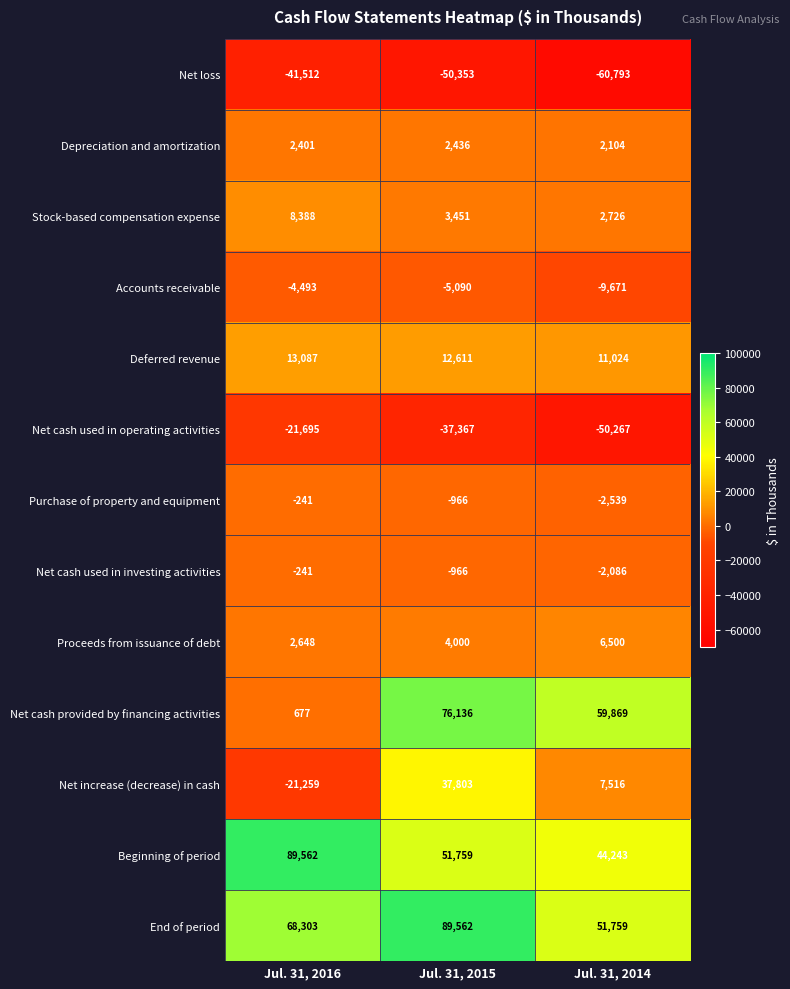

Where does the Net cash used in investing activities series first go above -966?

Jul. 31, 2016